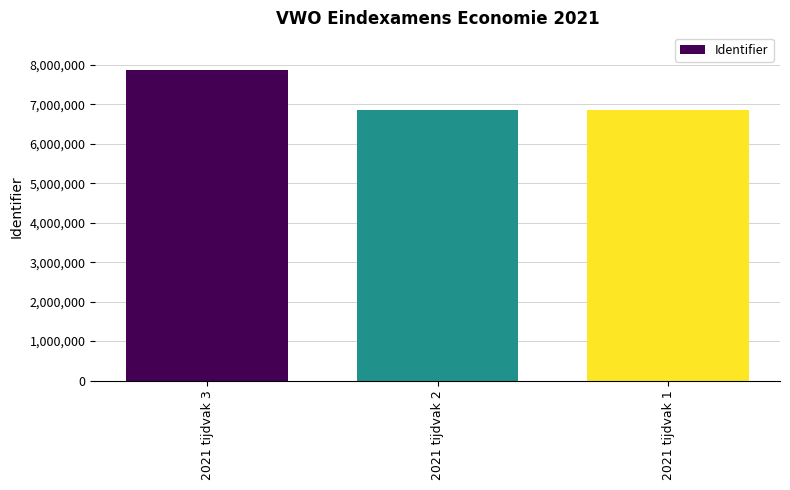

Which has a higher value, 2021 tijdvak 3 or 2021 tijdvak 2?

2021 tijdvak 3